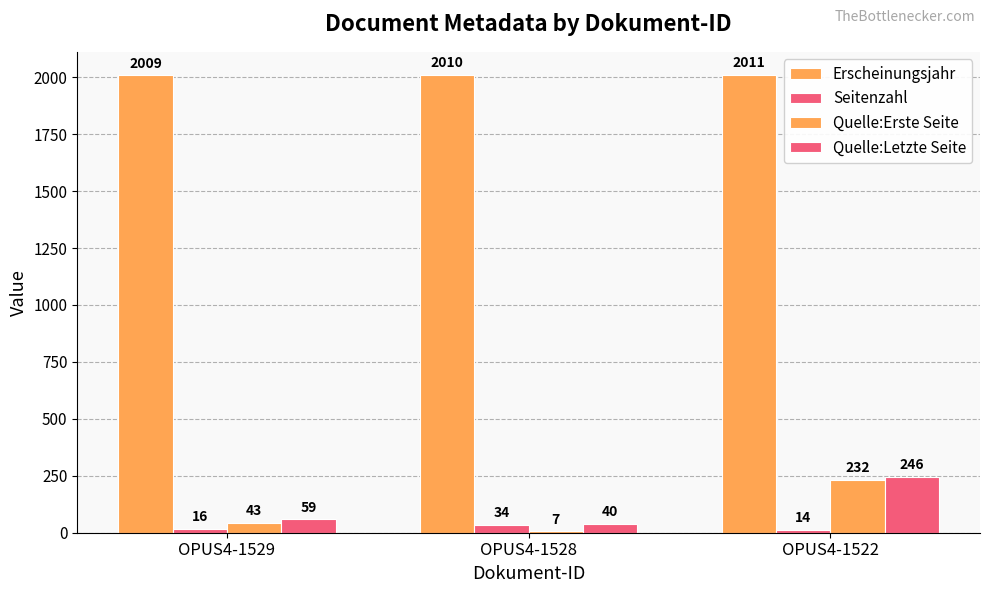

Count the number of data series in this chart.

4